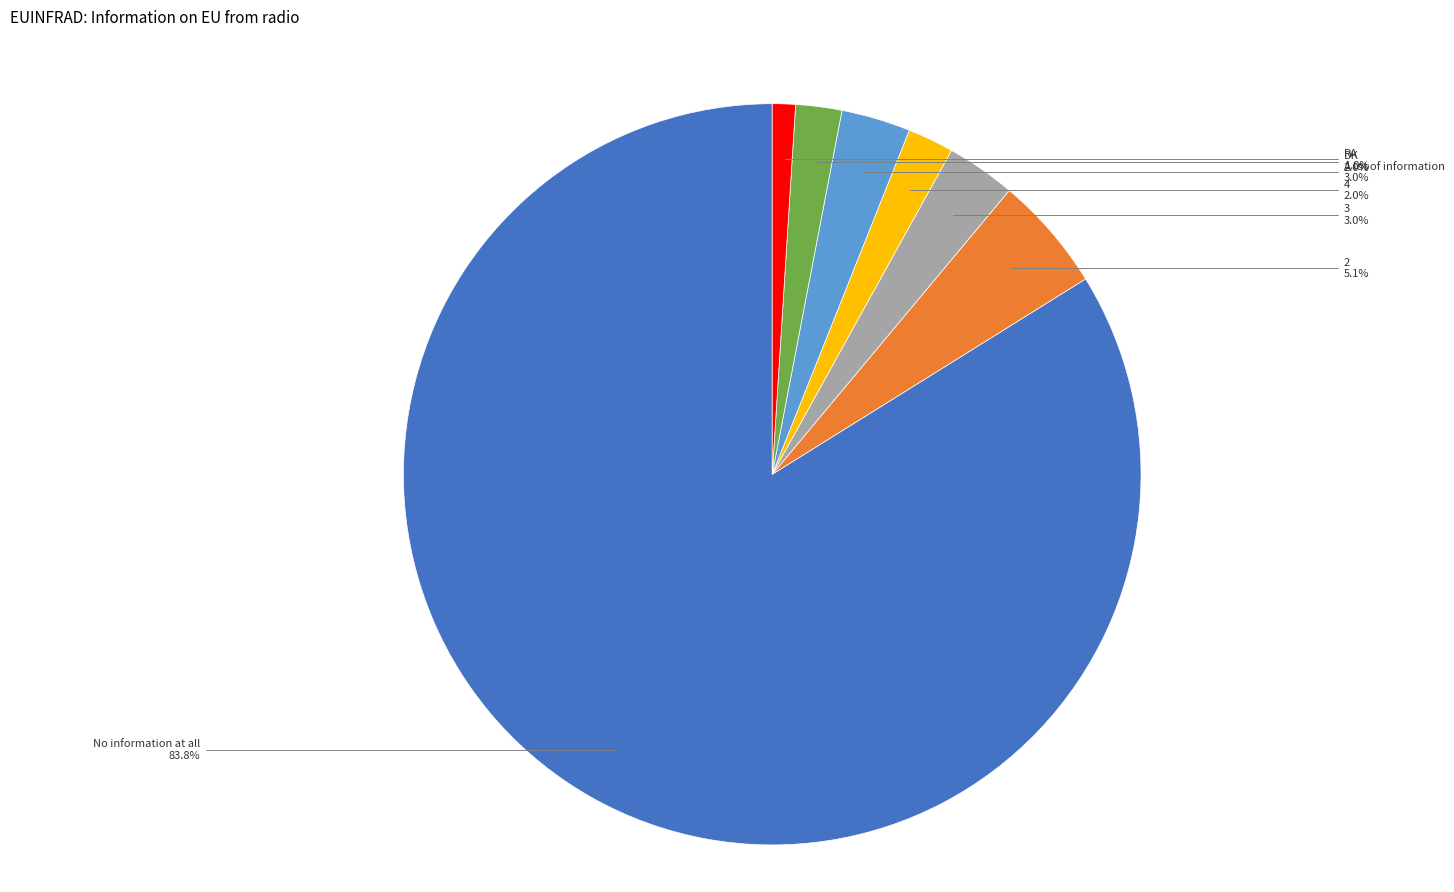

Which category has the biggest portion of the pie?

No information at all